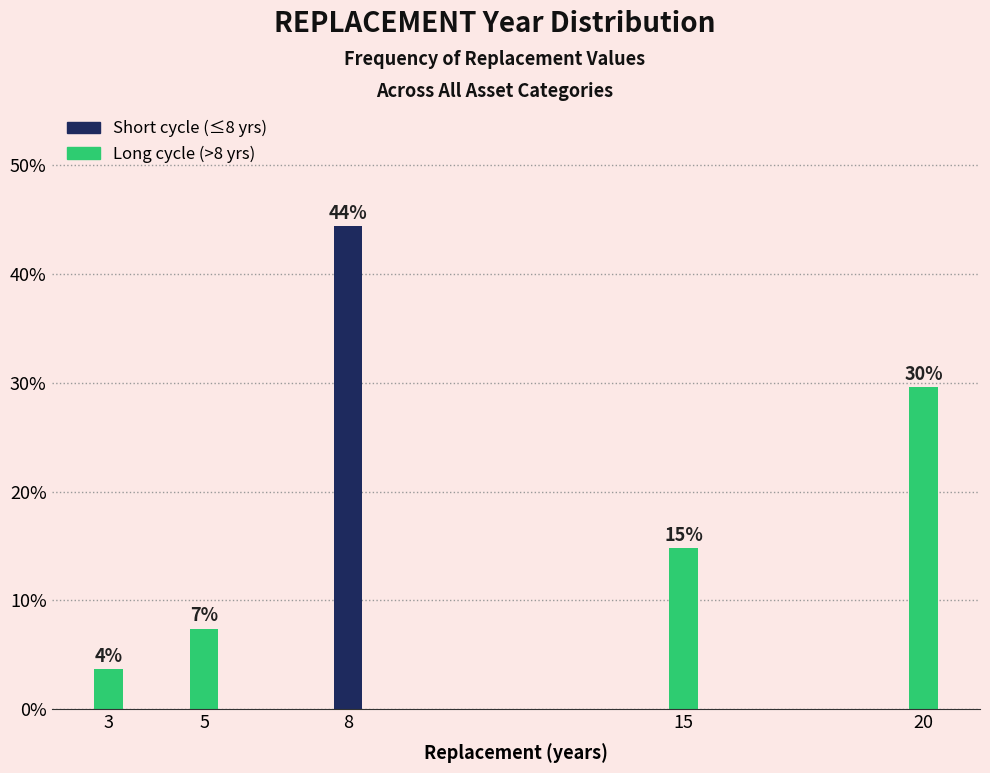

Are the bars horizontal?

No